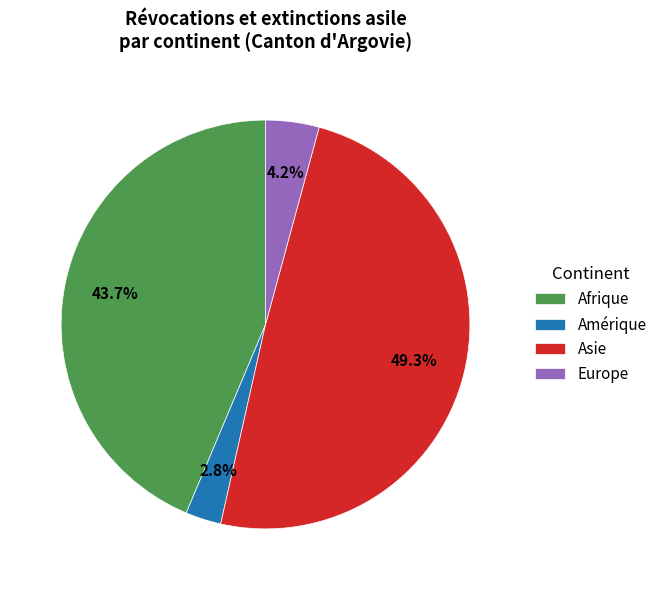

Rank the categories by value from highest to lowest.

Asie, Afrique, Europe, Amérique